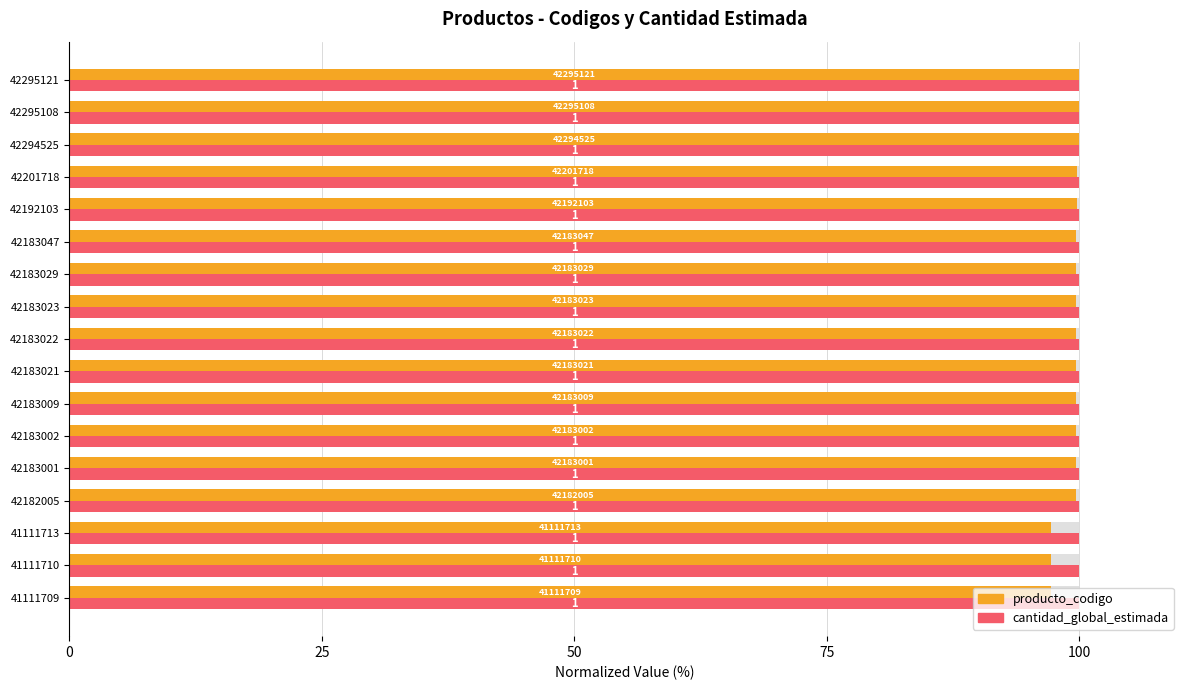

At how many categories does at least one series exceed 56?

17